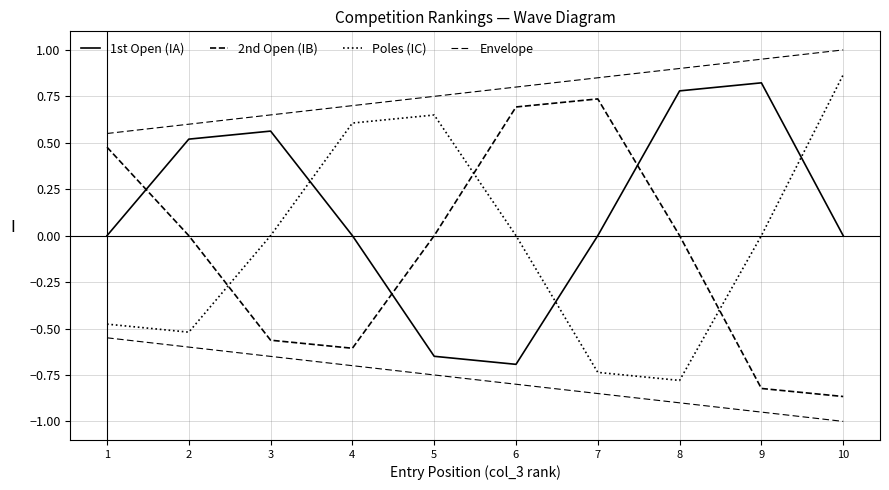

True or false: Poles (IC) has a value of -0.0 at 3.

False